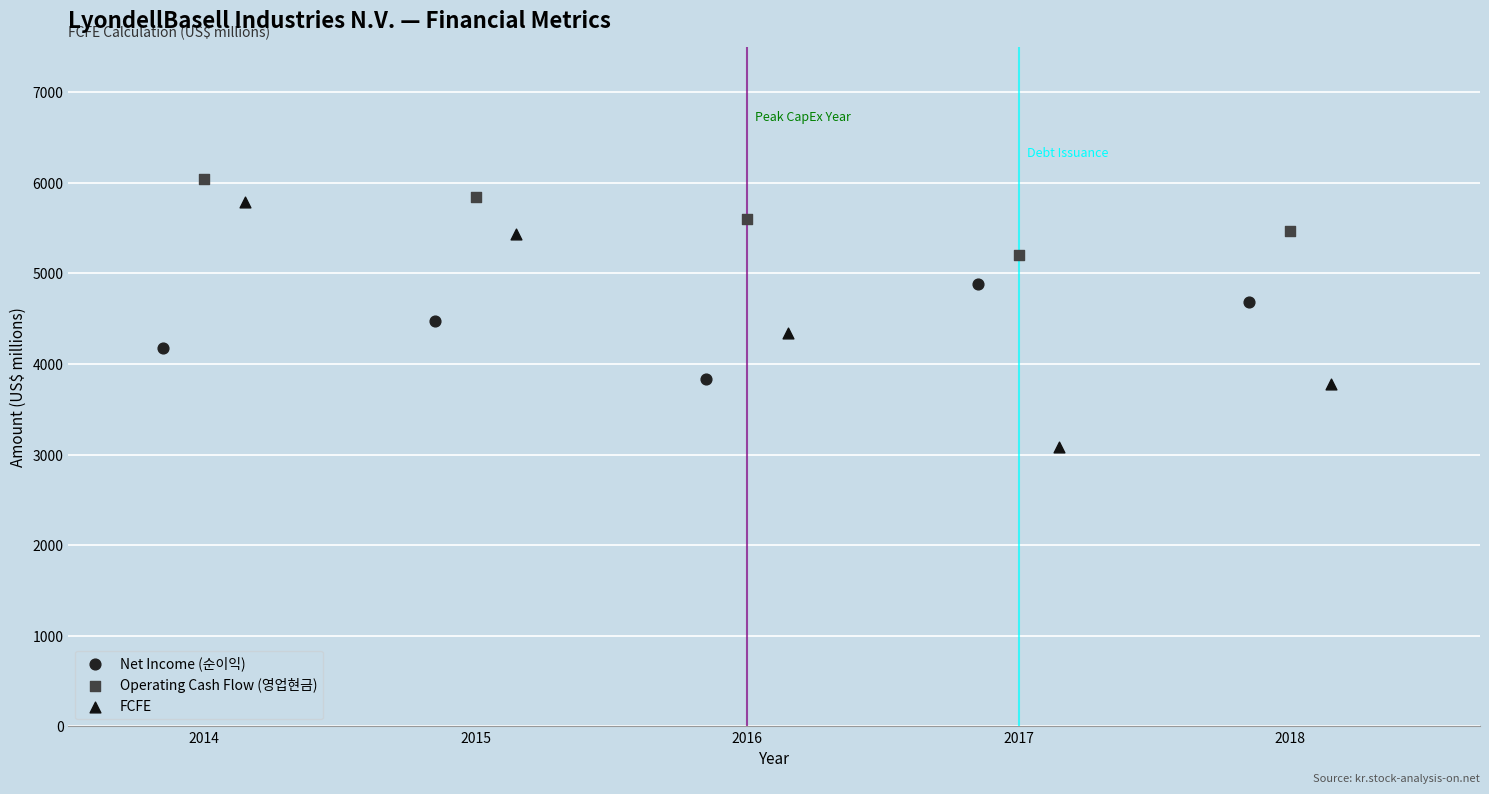

Which series has the widest spread of Y values?

FCFE